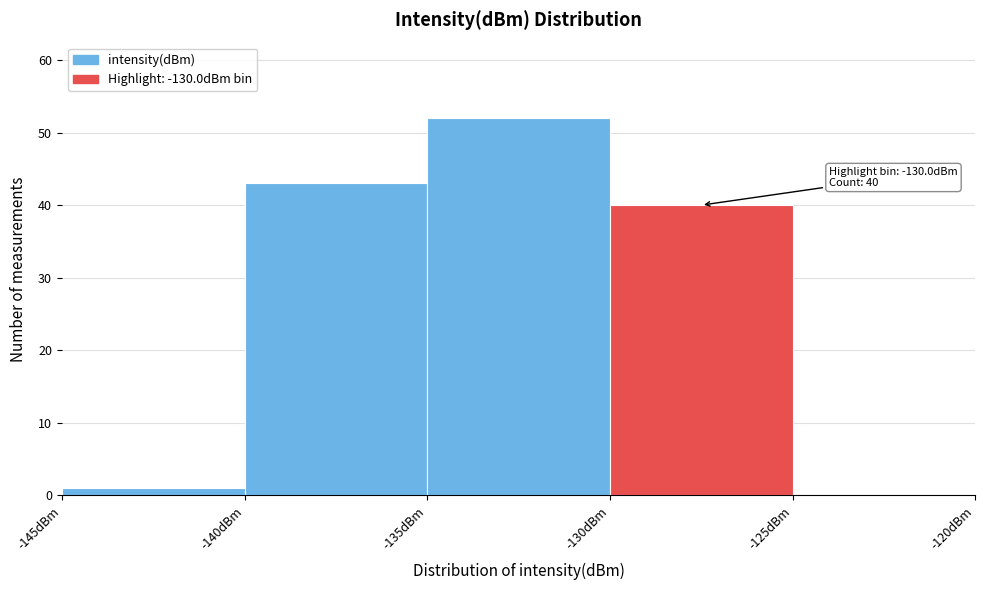

Over which range of the x-axis is the bar tallest?

-135 to -130